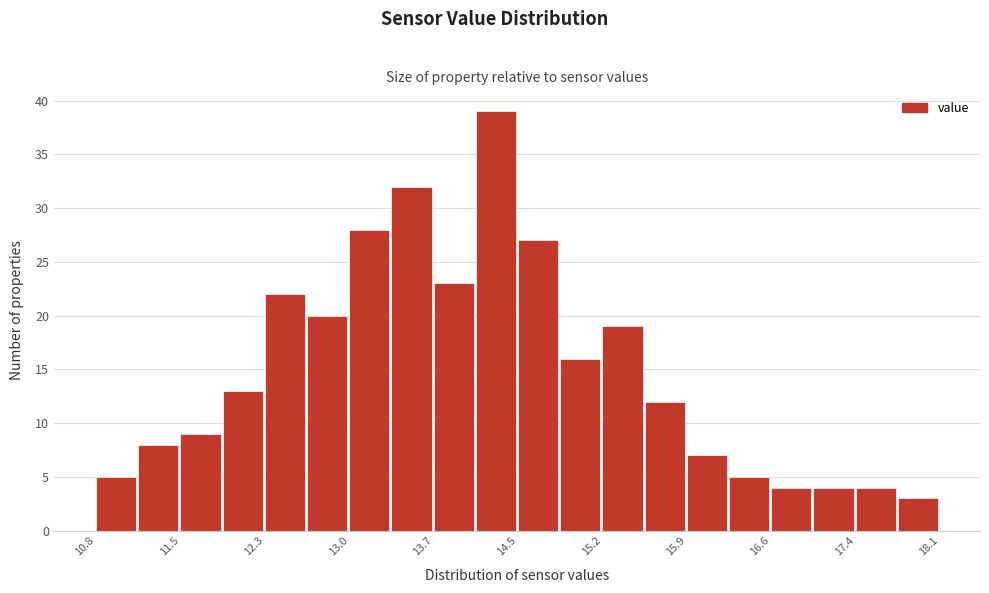

Around what value on the x-axis is the tallest bar? Give the approximate position of its centre, as read against the axis.

14.3